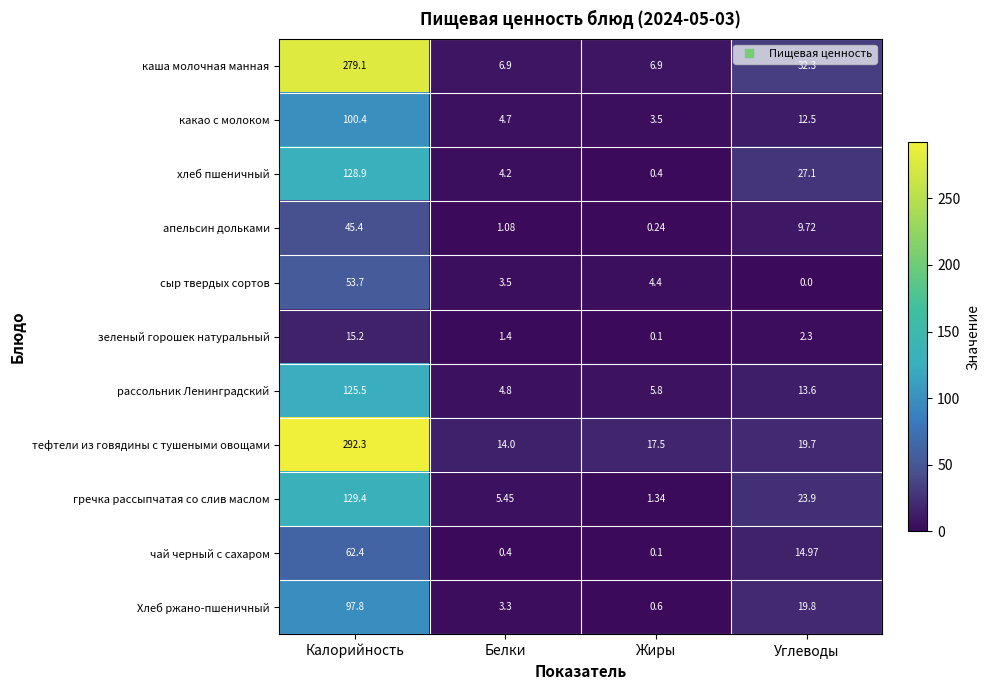

Count the number of categories in the chart.

4